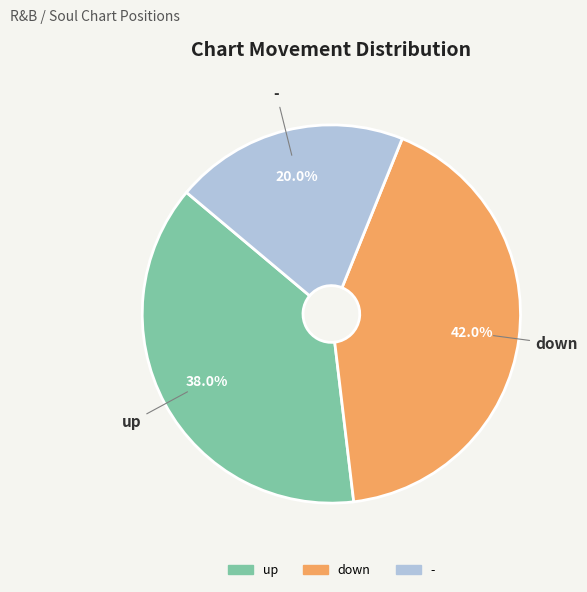

True or false: - accounts for 20% of the total.

True